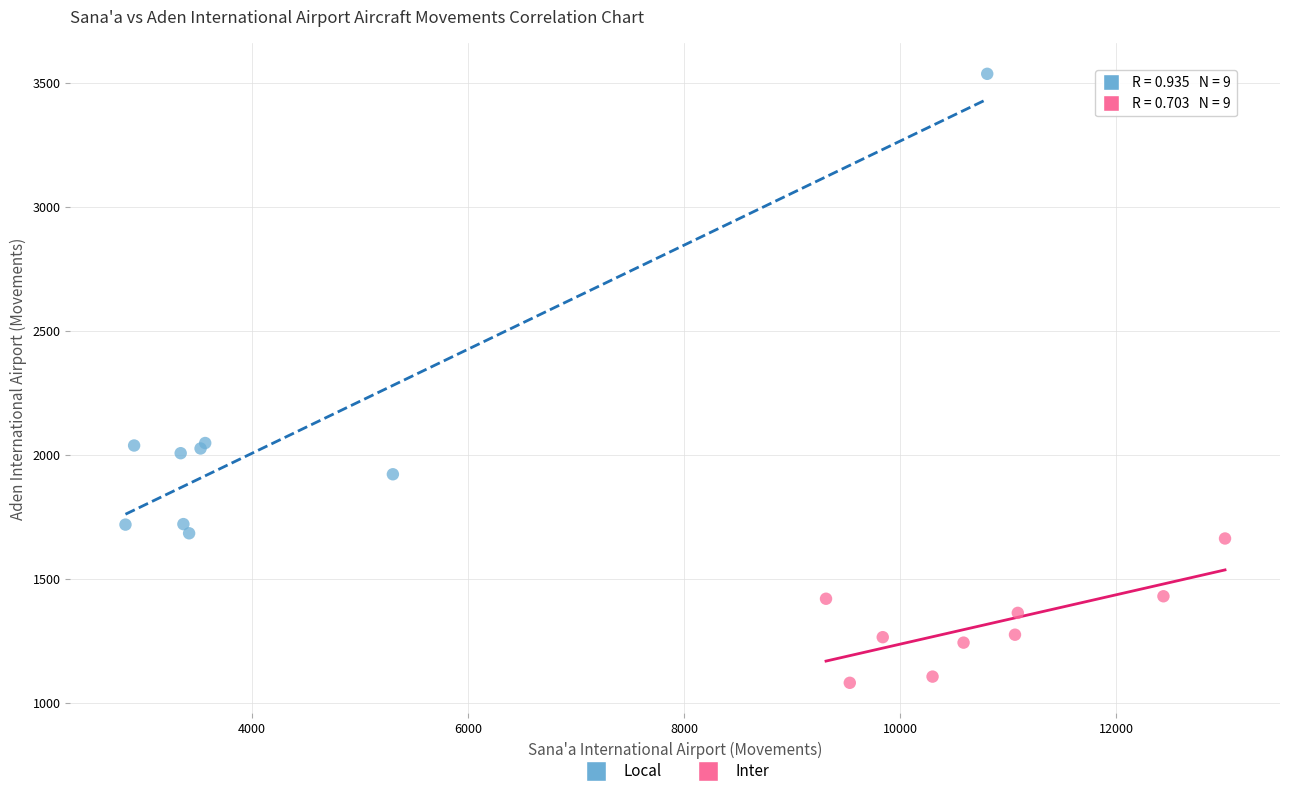

What are all the series names shown in the legend?

Local, Inter